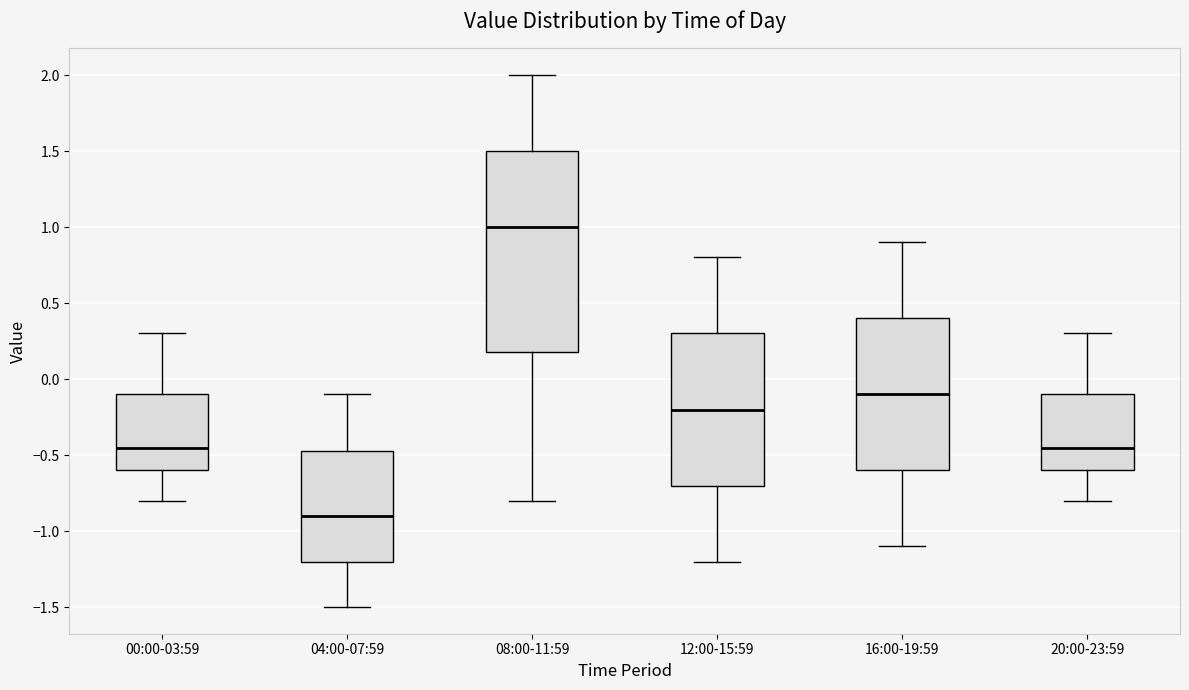

Reading left to right, read every box against the y-axis: the position of its median line, the range the box covers, and the ends of its whiskers. The values are not printed on the chart, so give them approximately, as read against the axis.

00:00-03:59: median -0.45, box -0.60 to -0.10, whiskers -0.80 to 0.30
04:00-07:59: median -0.90, box -1.20 to -0.45, whiskers -1.50 to -0.10
08:00-11:59: median 1.00, box 0.20 to 1.50, whiskers -0.80 to 2.00
12:00-15:59: median -0.20, box -0.70 to 0.30, whiskers -1.20 to 0.80
16:00-19:59: median -0.10, box -0.60 to 0.40, whiskers -1.10 to 0.90
20:00-23:59: median -0.45, box -0.60 to -0.10, whiskers -0.80 to 0.30